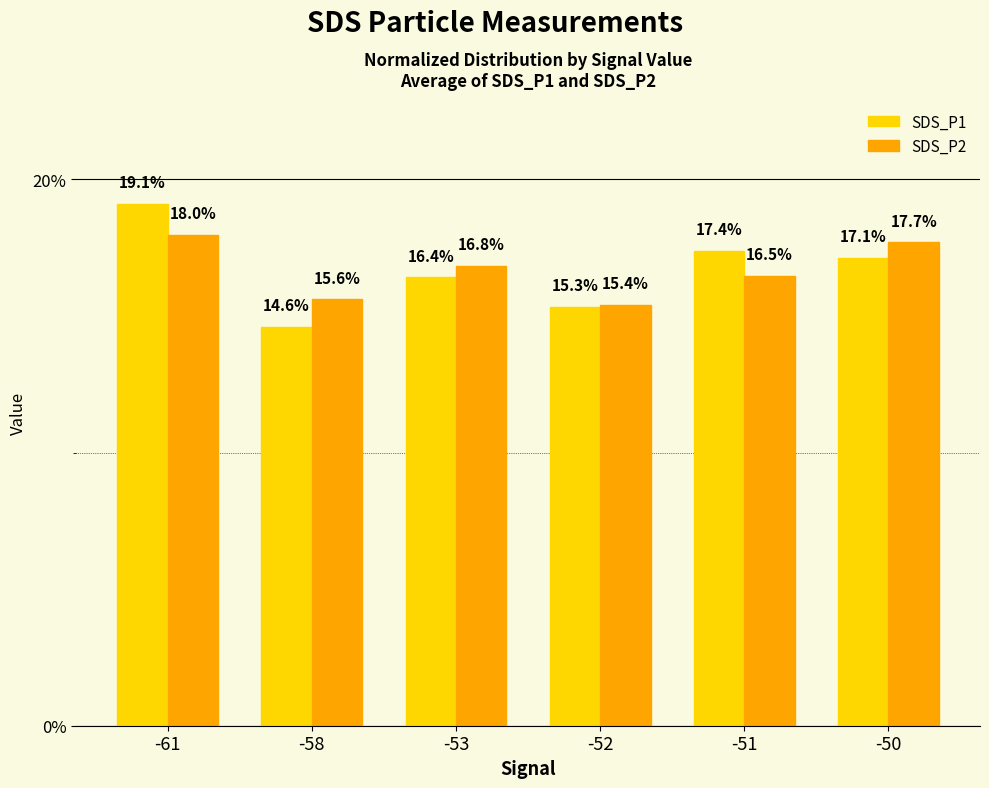

Which series has the widest spread of values?

SDS_P1